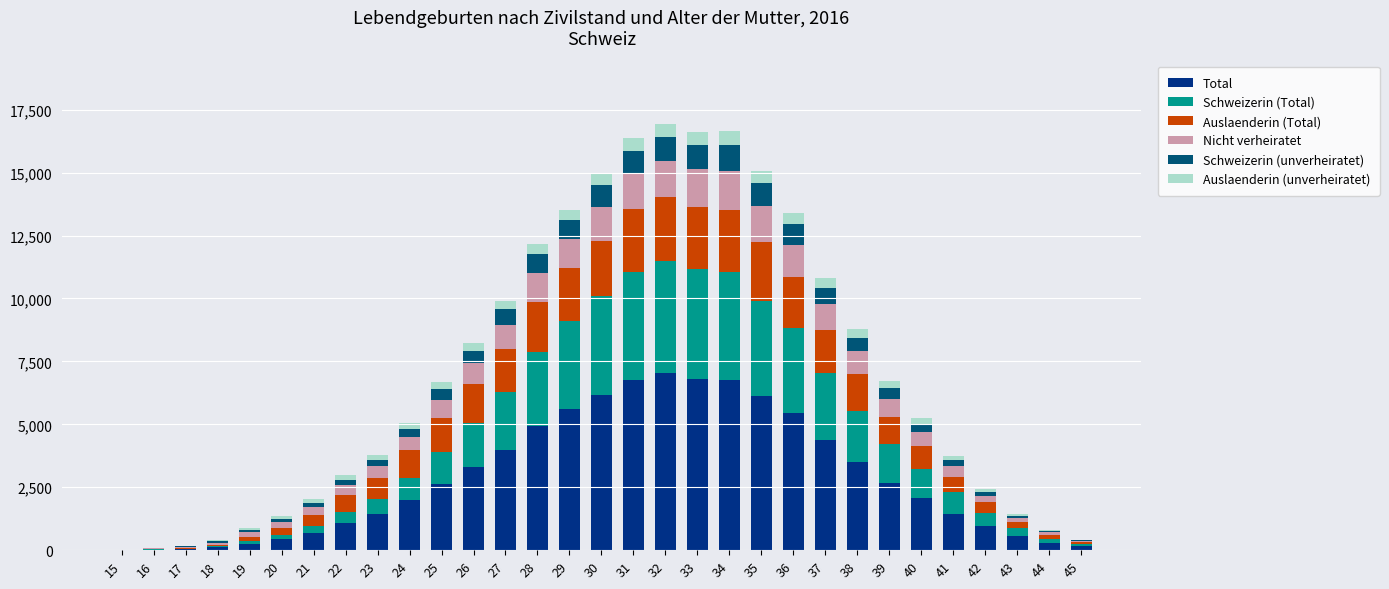

What is the highest value of the Total series?

7020